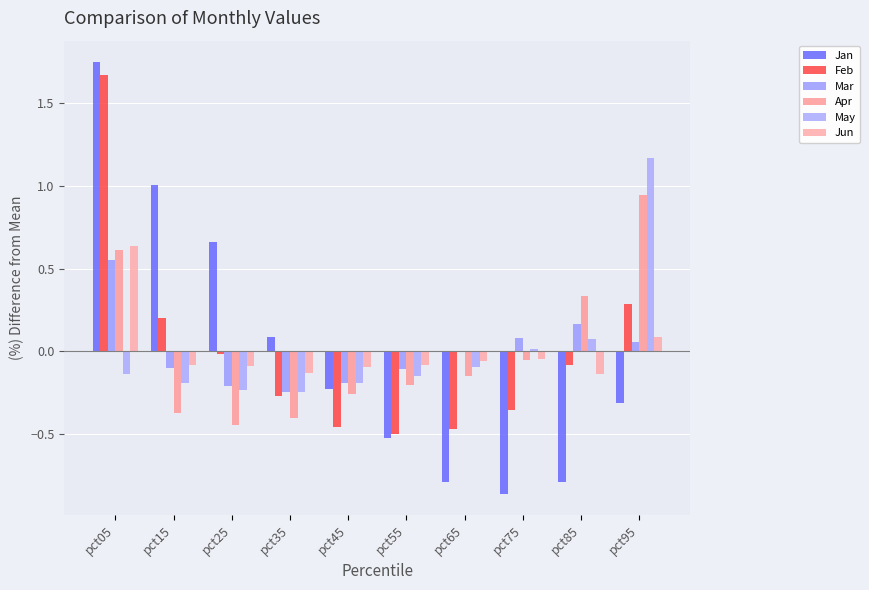

Is the value of Jun at pct65 greater than the value of May at pct75?

No